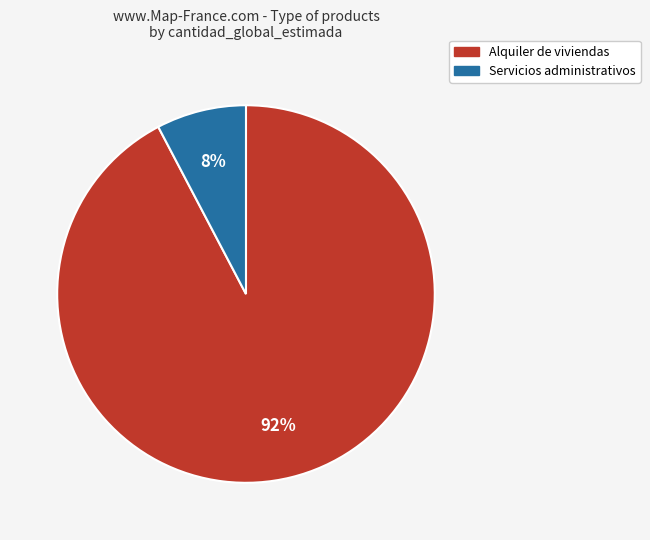

Does any single category account for the majority?

Yes